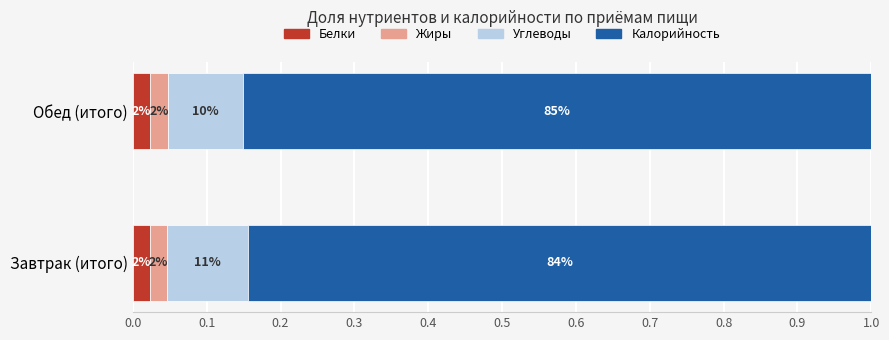

At how many categories does at least one series exceed 0?

2